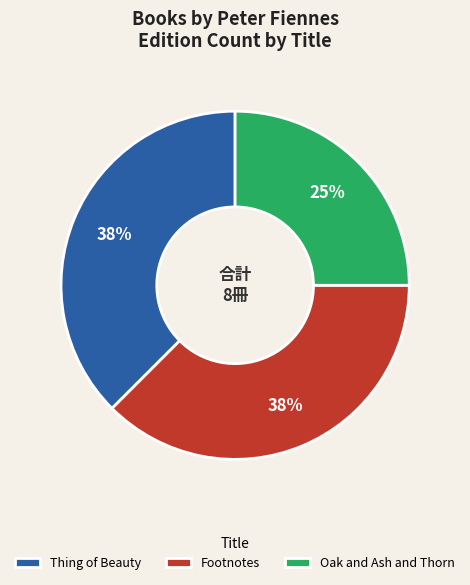

How many segments does this pie chart have?

3